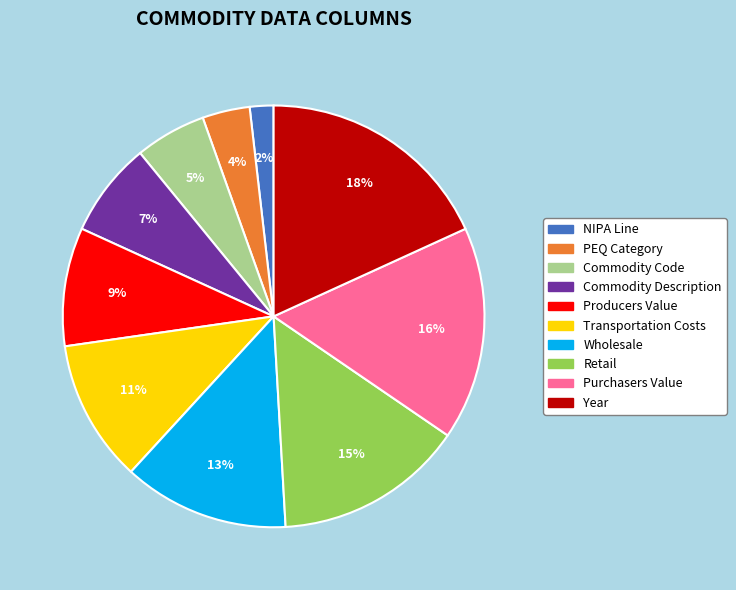

To the nearest percent, what is the combined percentage of Commodity Description and Year?

25%